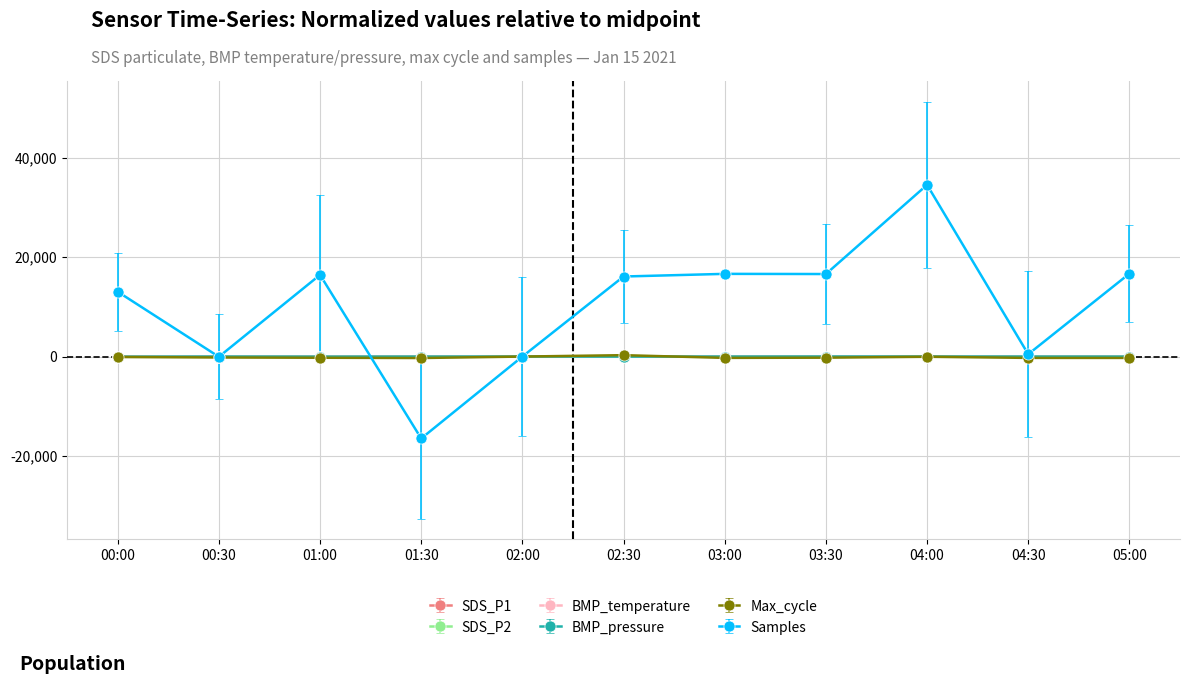

How many interior local valleys does the Samples series have?

4